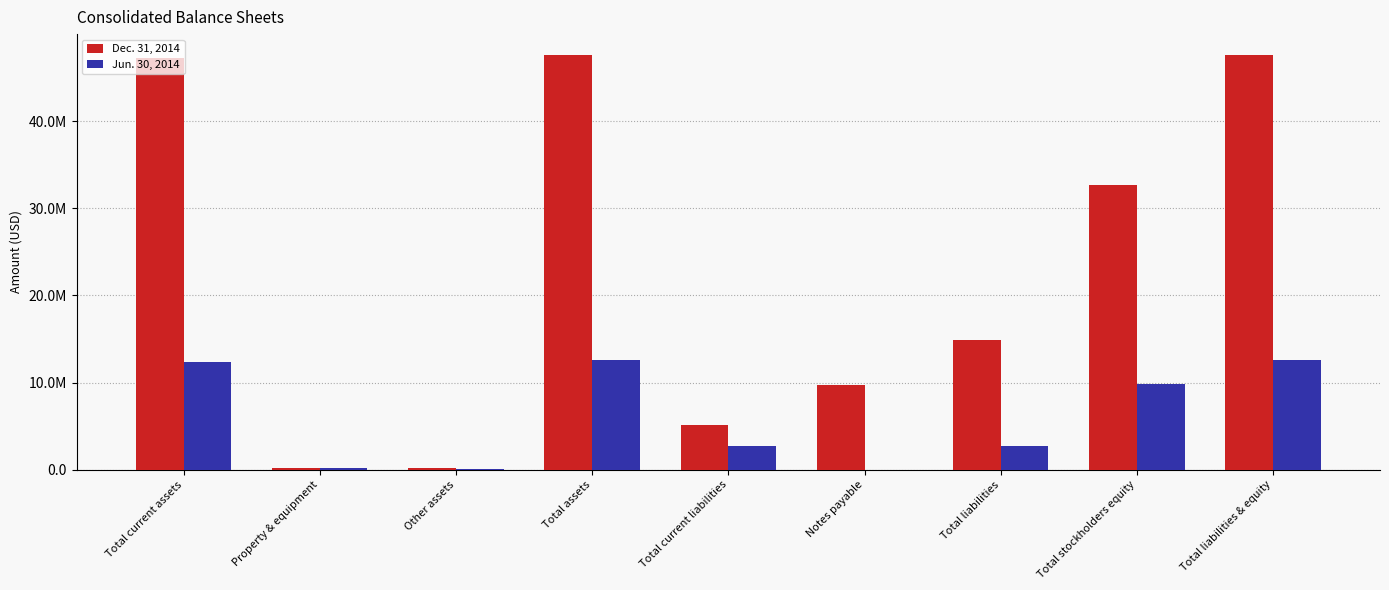

What is the label of the 7th bar from the right?

Other assets